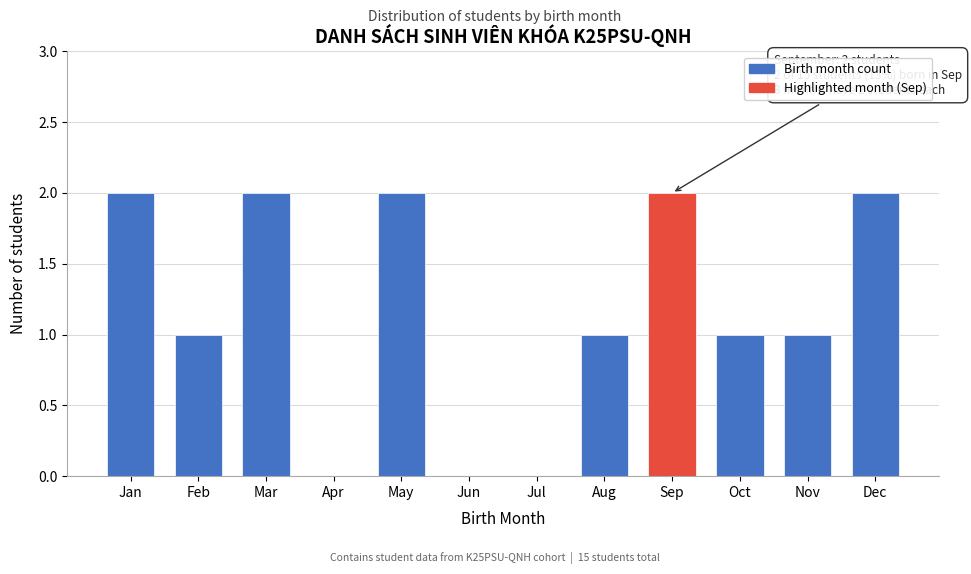

Reading left to right, transcribe all the data shown in this chart.

Jan=2	Feb=1	Mar=2	Apr=0	May=2	Jun=0	Jul=0	Aug=1	Sep=2	Oct=1	Nov=1	Dec=2